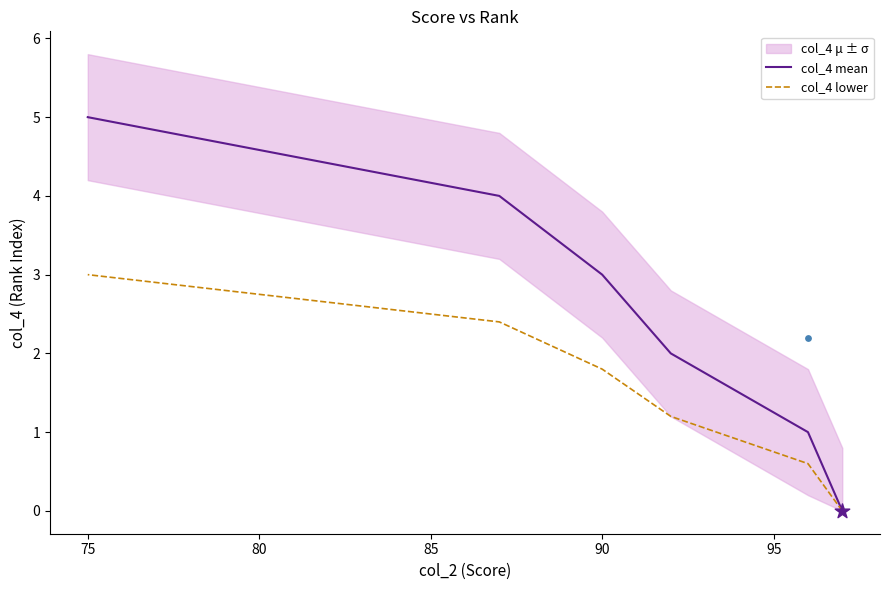

Which series has the largest Y range (max minus min)?

col_4 mean